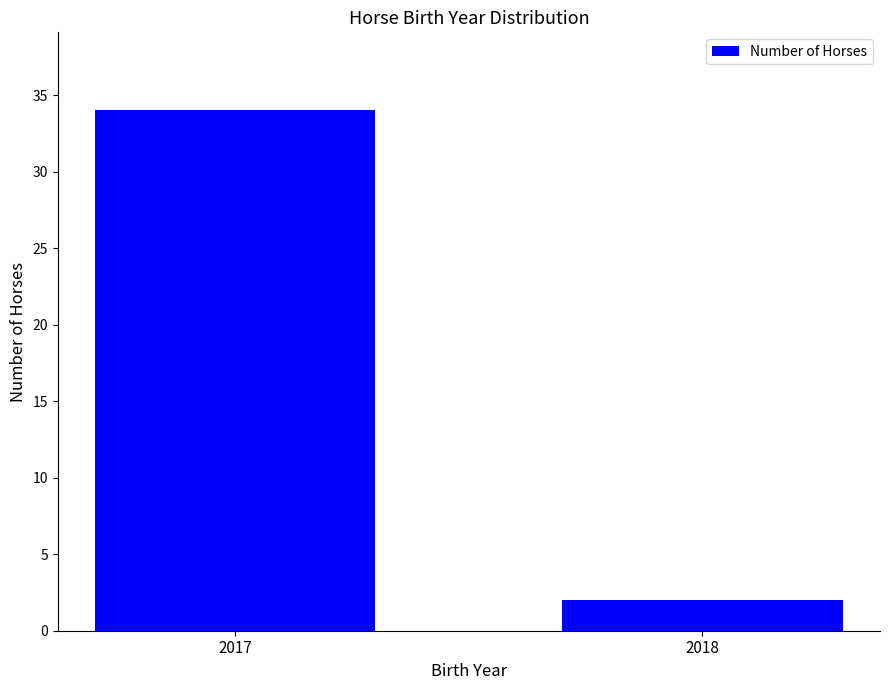

What is the value of the 2nd bar from the left?

2